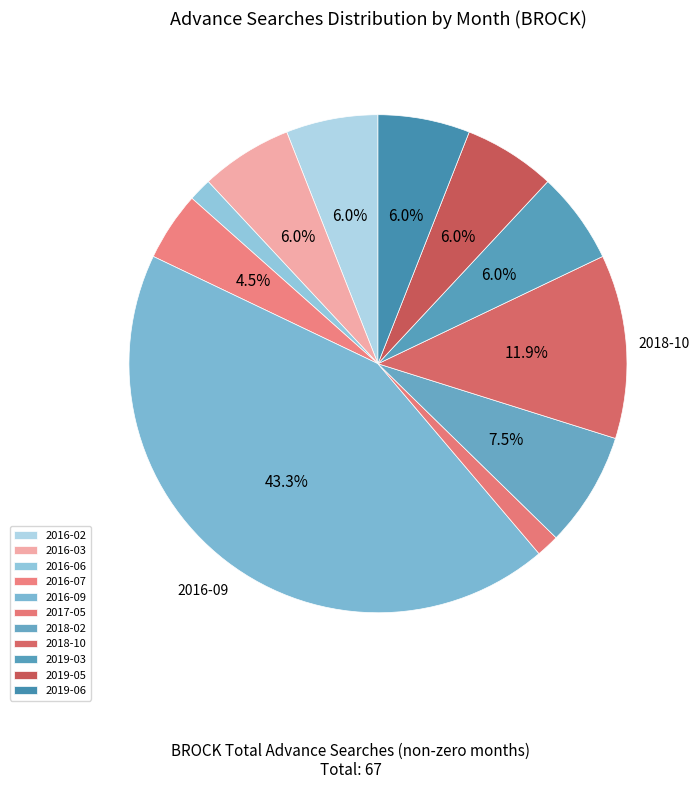

Count the number of slices in the pie.

11